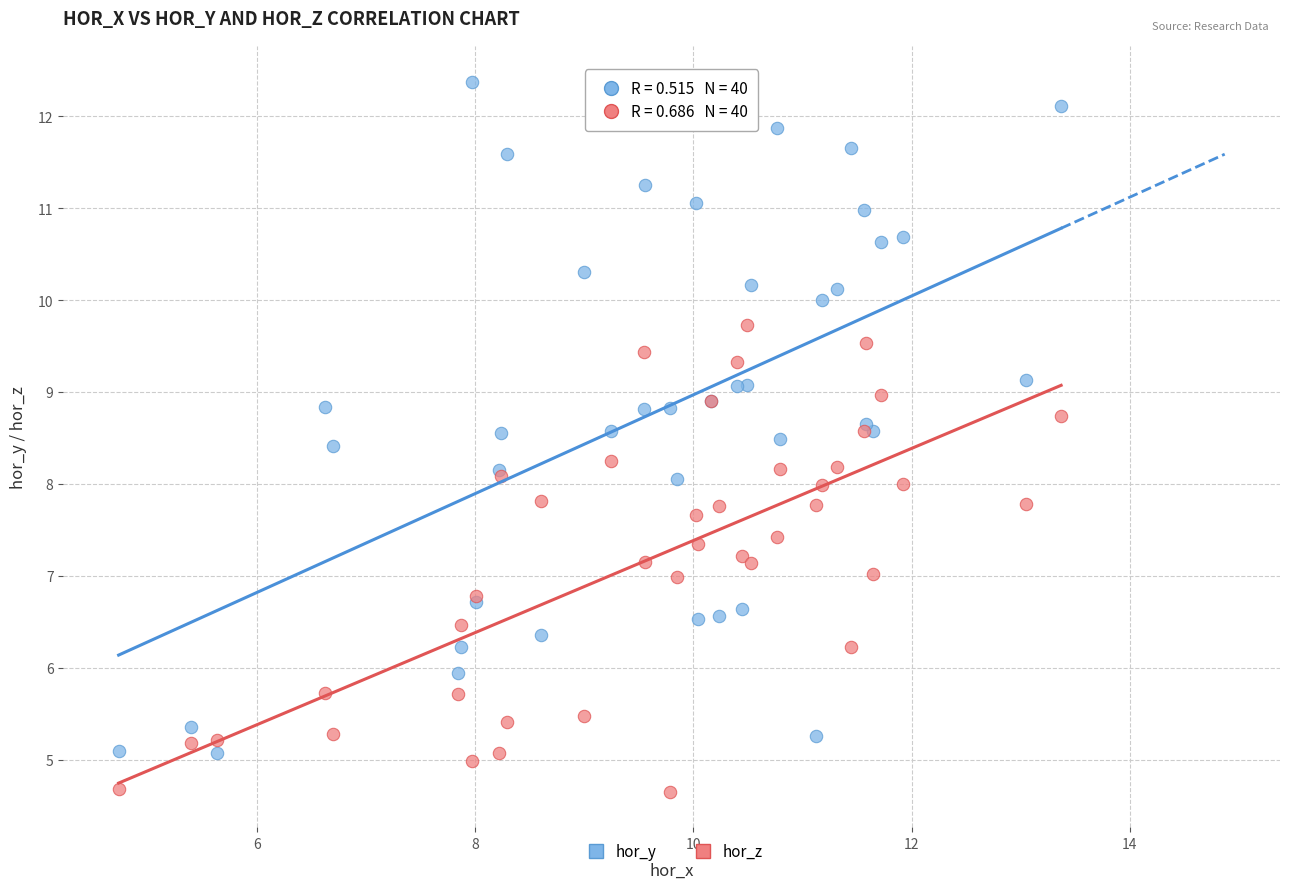

Which series reaches the maximum Y coordinate?

hor_y